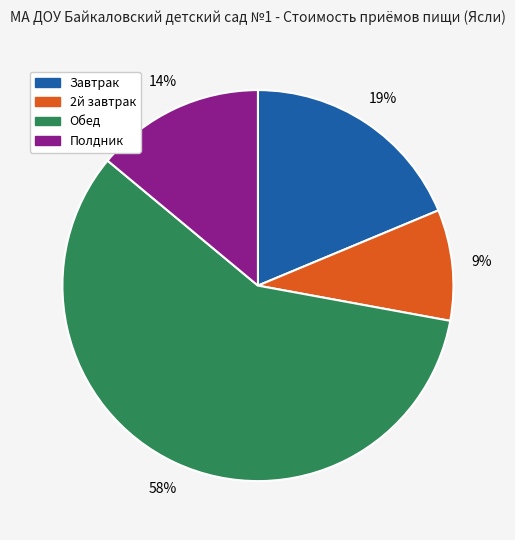

The 2й завтрак slice represents 1% of the pie. True or false?

False